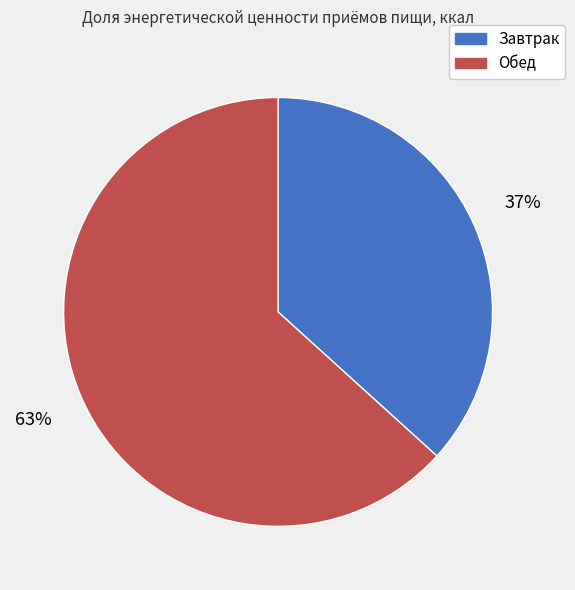

Which slice is the smallest?

Завтрак